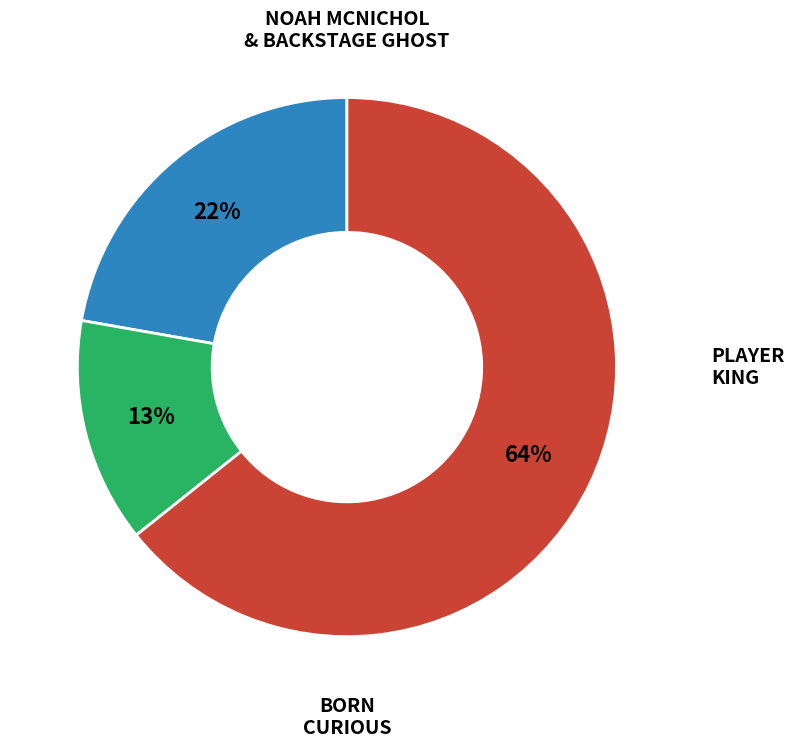

Is there any slice that represents more than half of the pie?

Yes